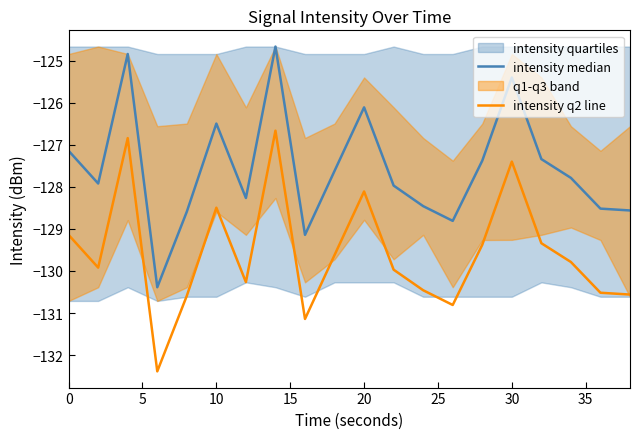

List the series in order of their overall mean, lowest first.

intensity q2 line, intensity median